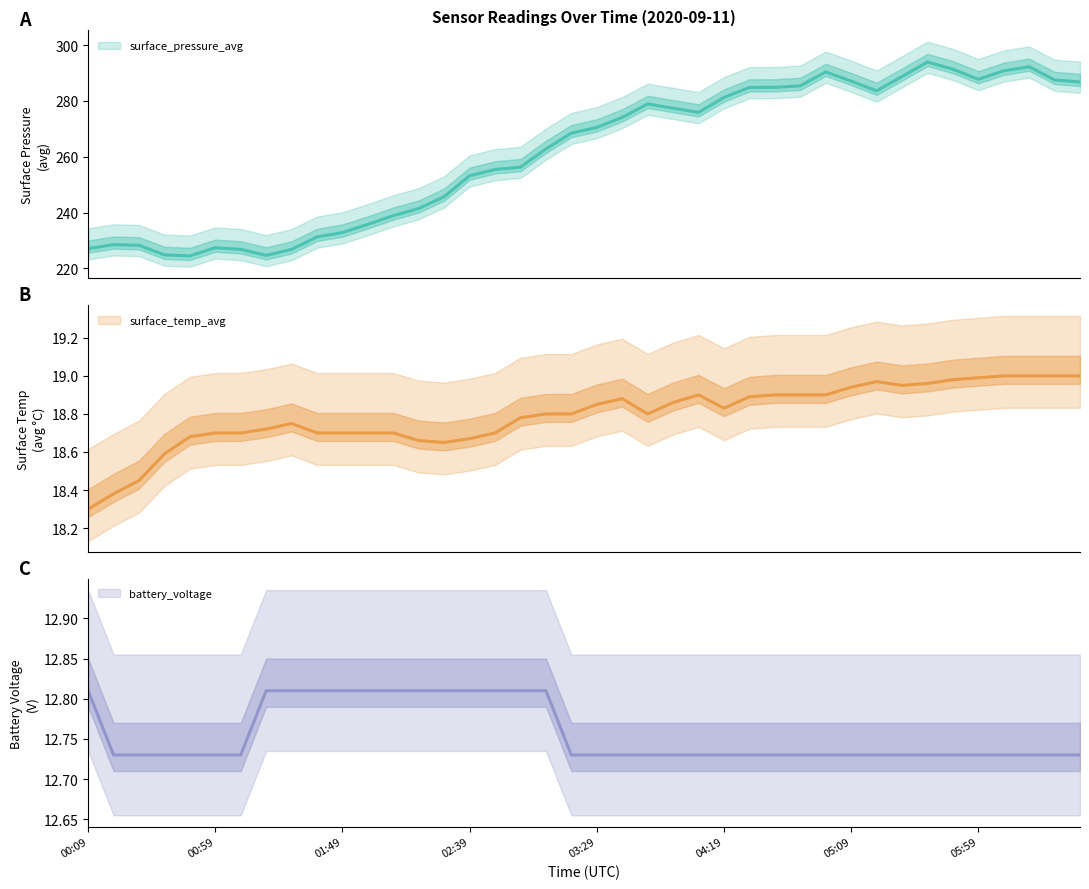

Rank the series at 02:49 from lowest to highest value.

battery_voltage, surface_temp_avg, surface_pressure_avg